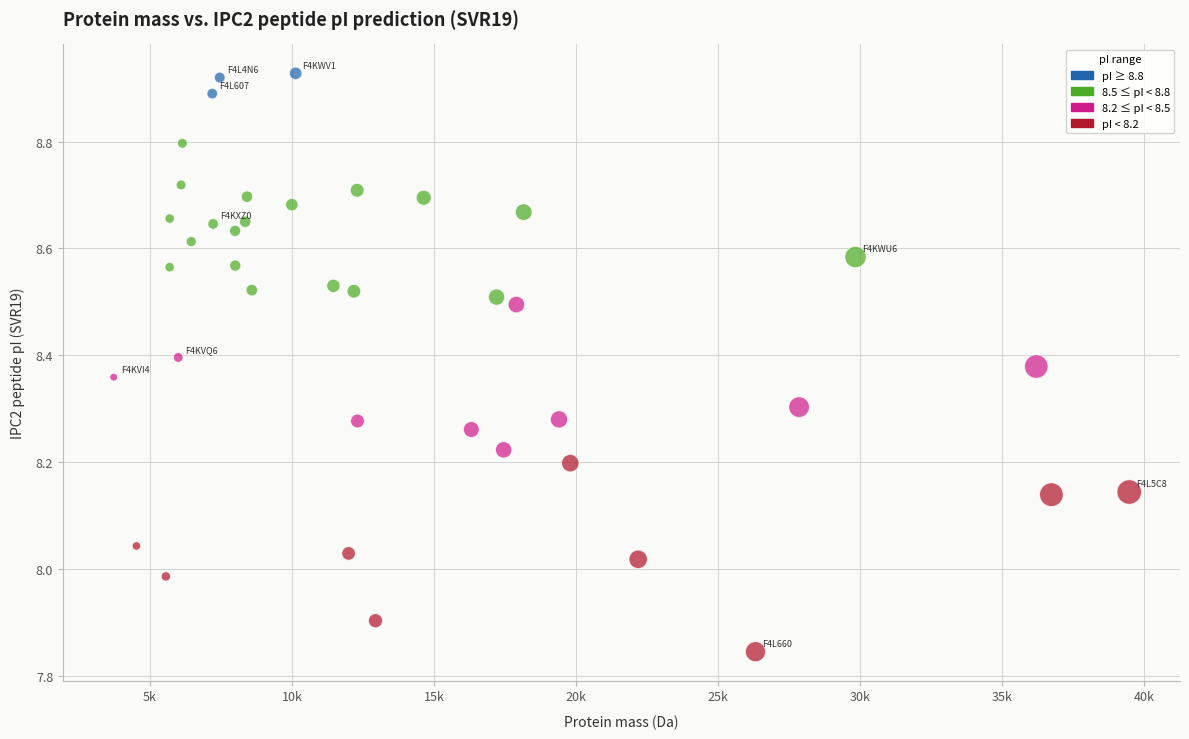

What is the range of Y values (max minus min)?

1.1